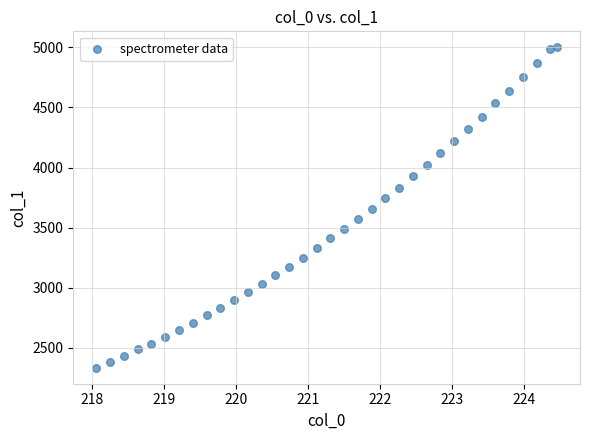

What is the range of X values (max minus min)?

6.4